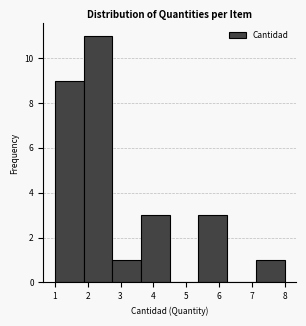

Reading left to right, list every bar in this chart as the range it spans on the x-axis followed by its height. Neither the bar edges nor the heights are printed on the chart, so give them approximately, as read against the axes.

1.0 to 1.9: 9
1.9 to 2.8: 11
2.8 to 3.6: 1
3.6 to 4.5: 3
4.5 to 5.4: 0
5.4 to 6.3: 3
6.3 to 7.1: 0
7.1 to 8.0: 1